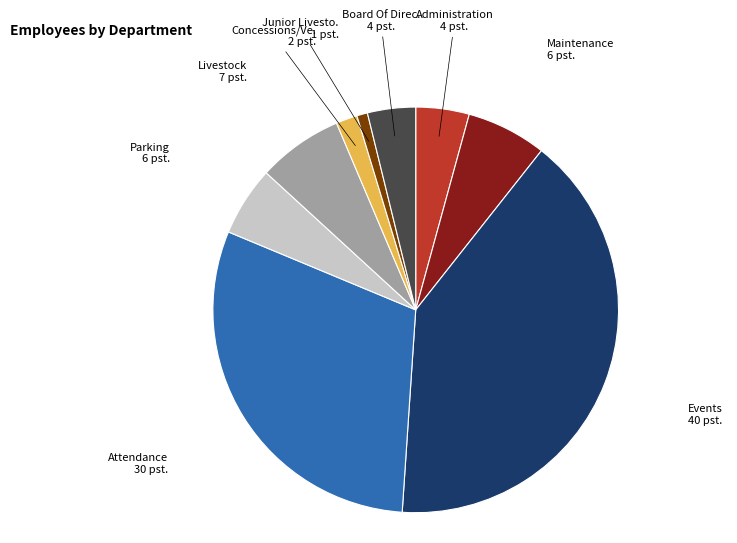

Is there a majority slice in this chart?

No